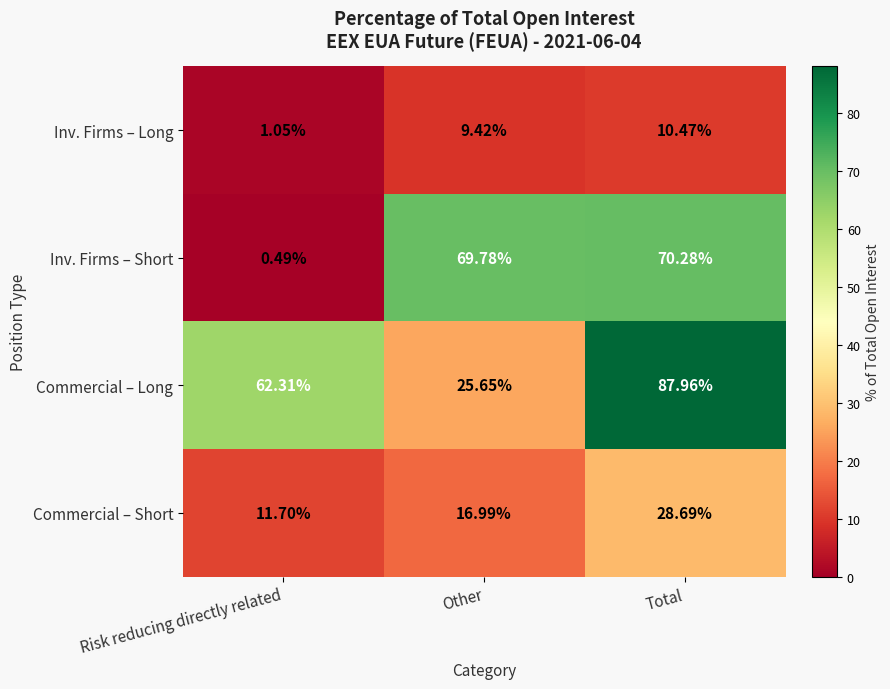

List the labels in order of Inv. Firms – Long value, largest first.

Total, Other, Risk reducing directly related